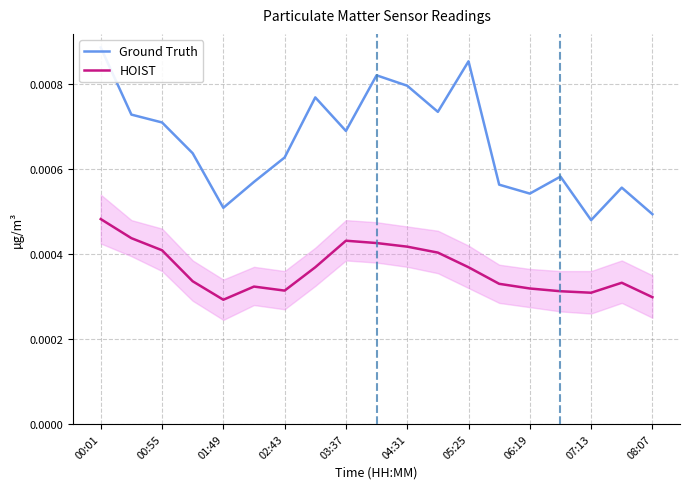

Is it true that Ground Truth equals 0.0 at 01:49?

True